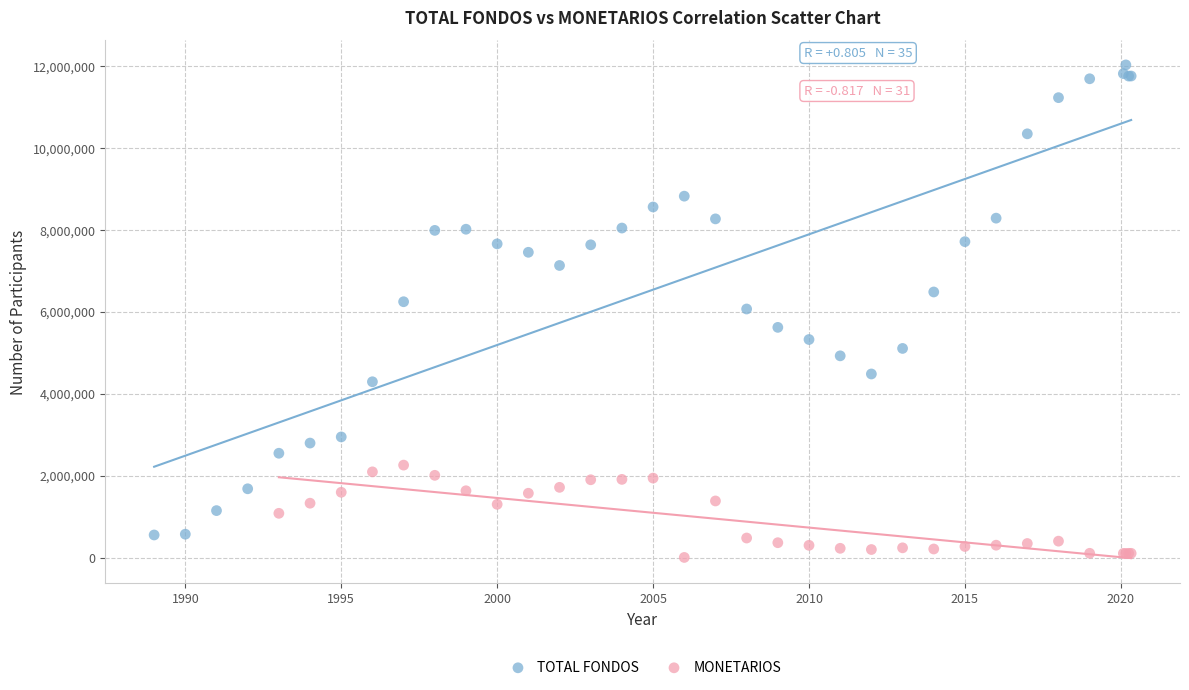

Which series contains the highest Y value?

TOTAL FONDOS